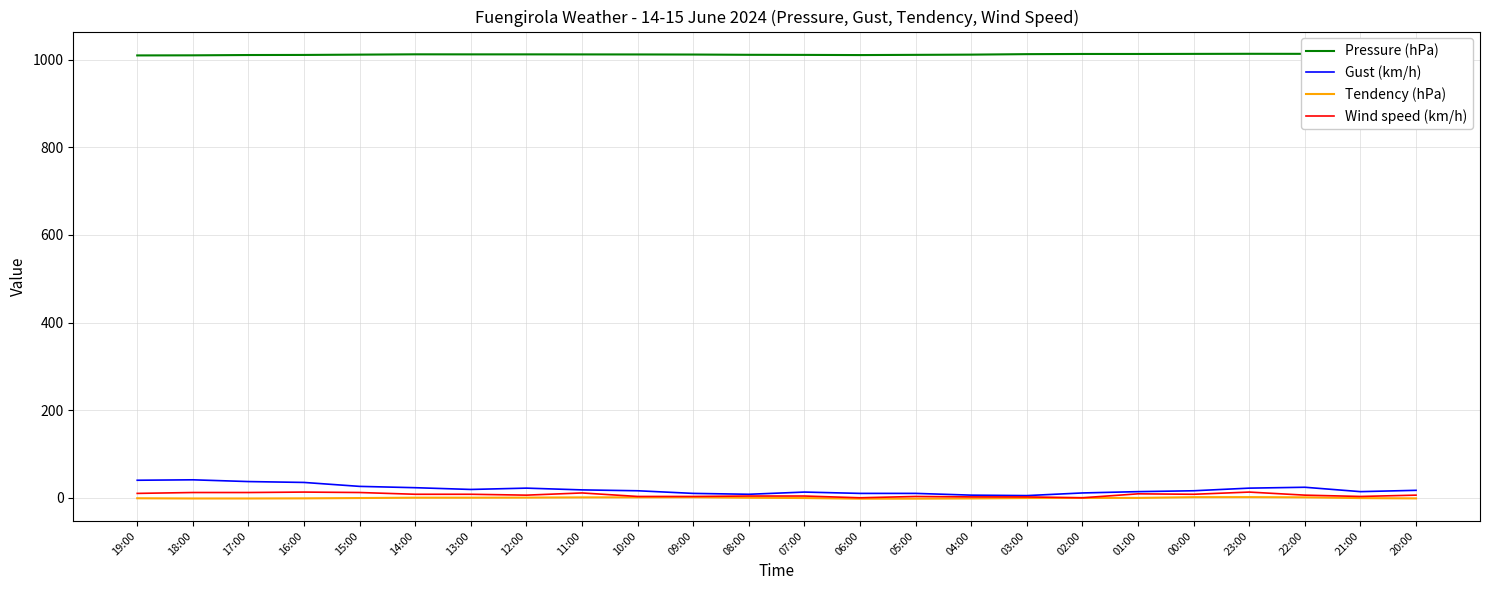

What is the difference between the maximum and minimum values in the Pressure (hPa) series?

3.7